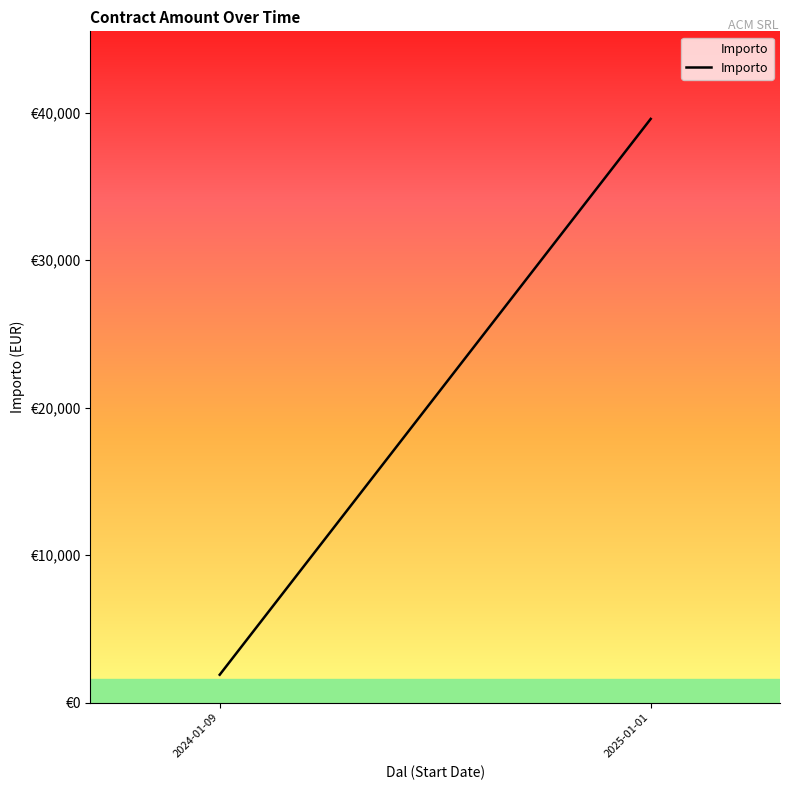

What is the change in value from 2024-01-09 to 2025-01-01?

+37697.8